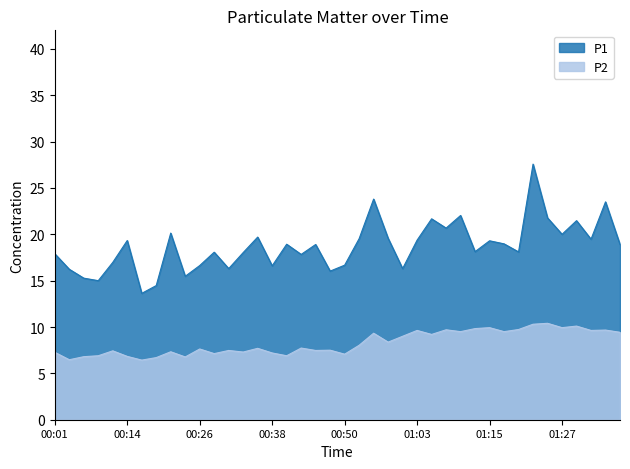

What is the approximate value of P2 at 00:26?

7.6